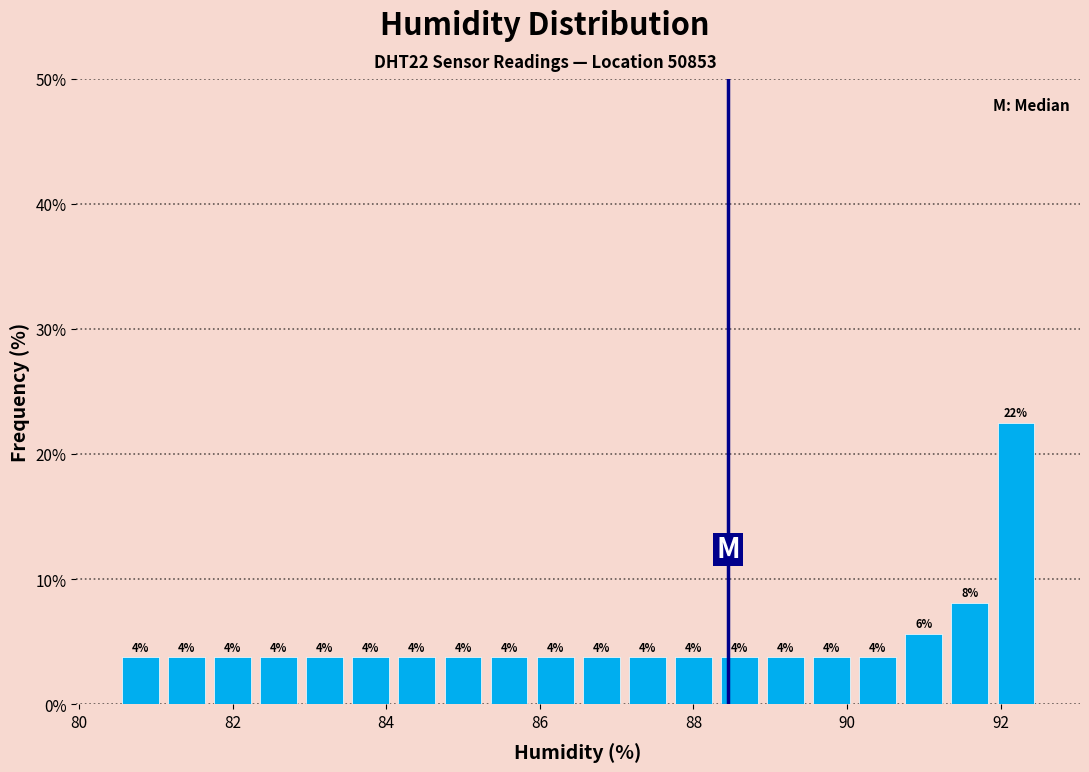

Read against the x-axis, roughly where is the centre of the tallest bar?

92.2